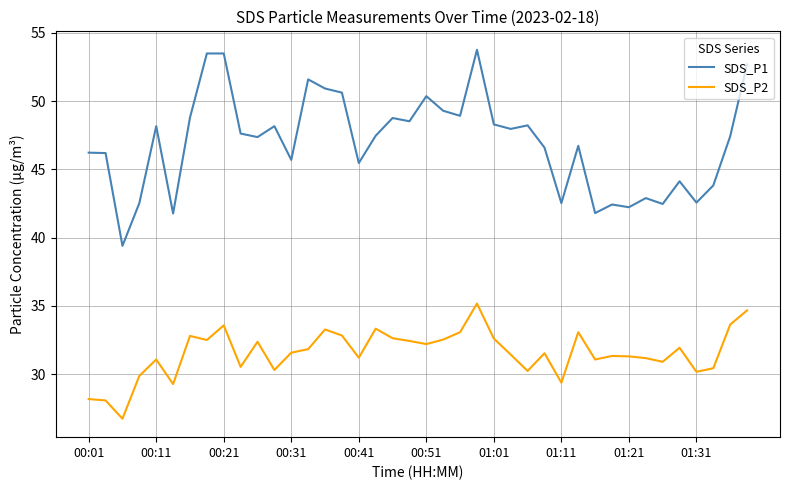

How many lines are shown in the chart?

2